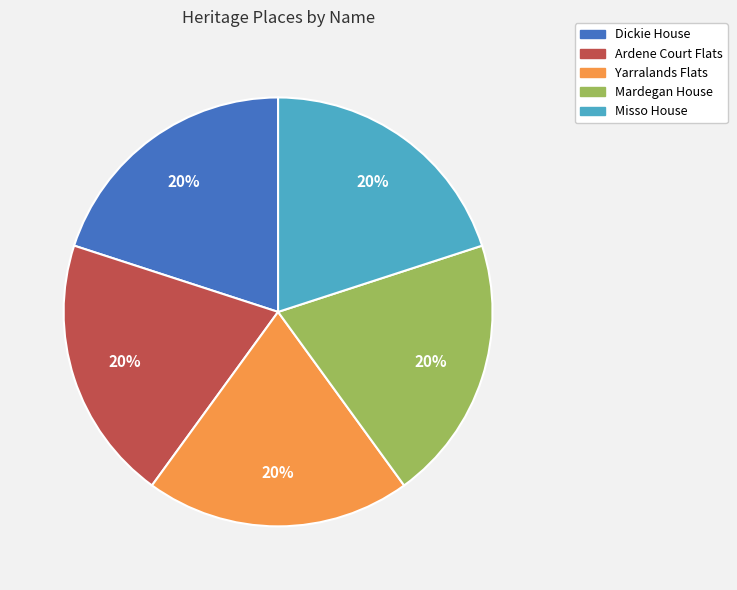

The Dickie House slice represents 20% of the pie. True or false?

True